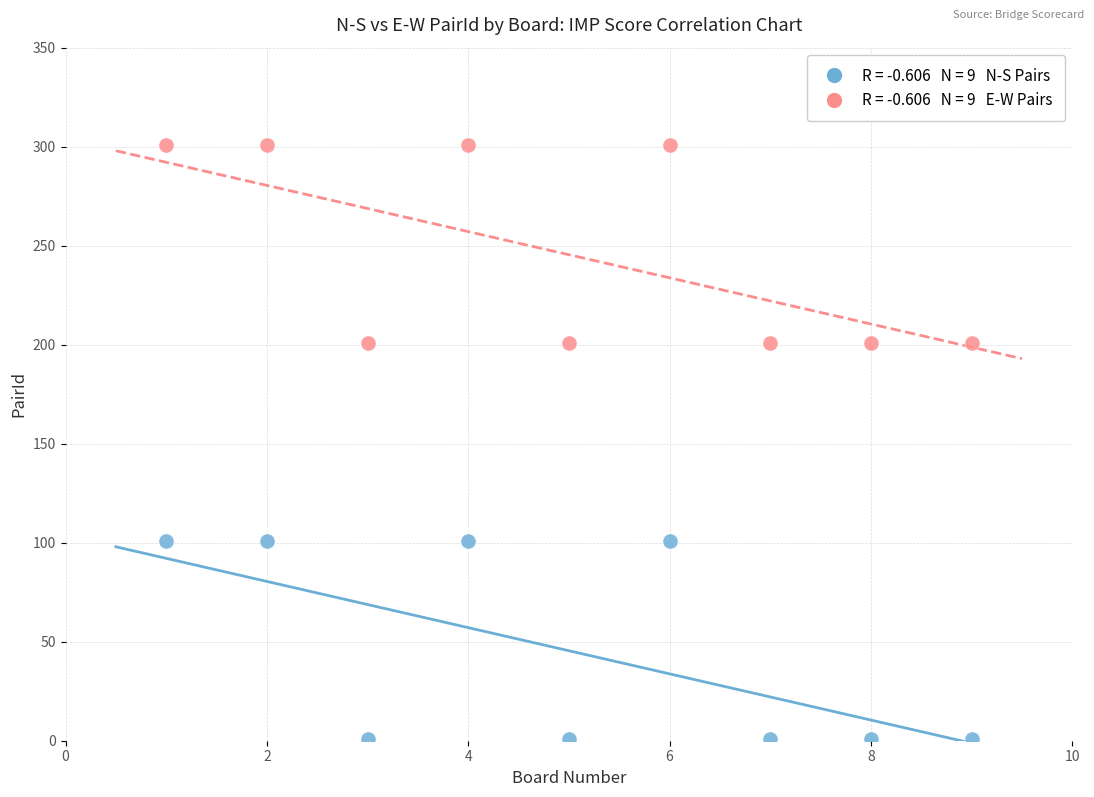

Across all data points, what is the range of Y values (max minus min)?

300